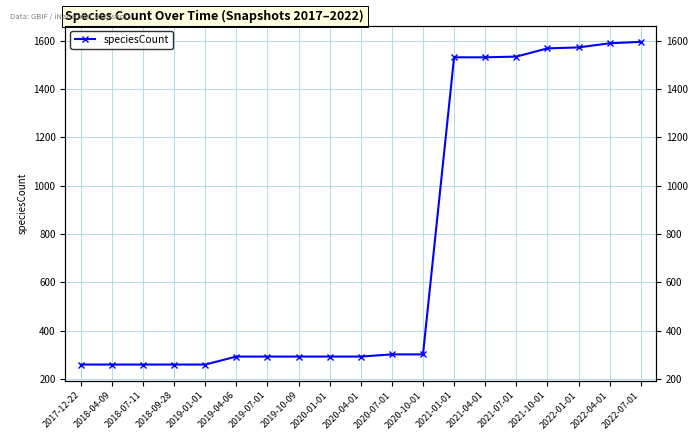

How many data points does each series have?

19